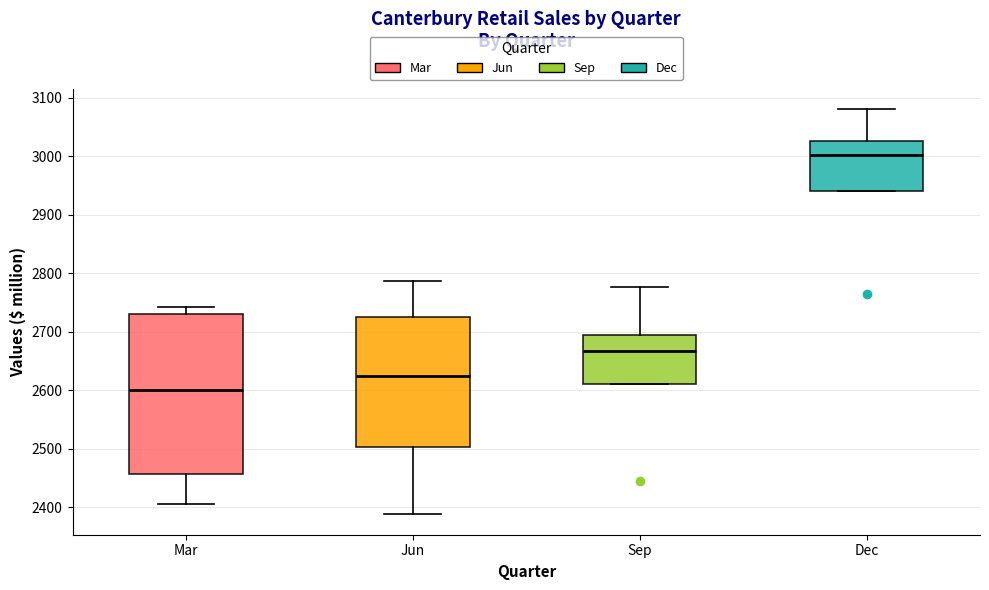

Where is the lower edge of the box for Dec on the y-axis? The values are not printed on the chart, so give them approximately, as read against the axis.

2940